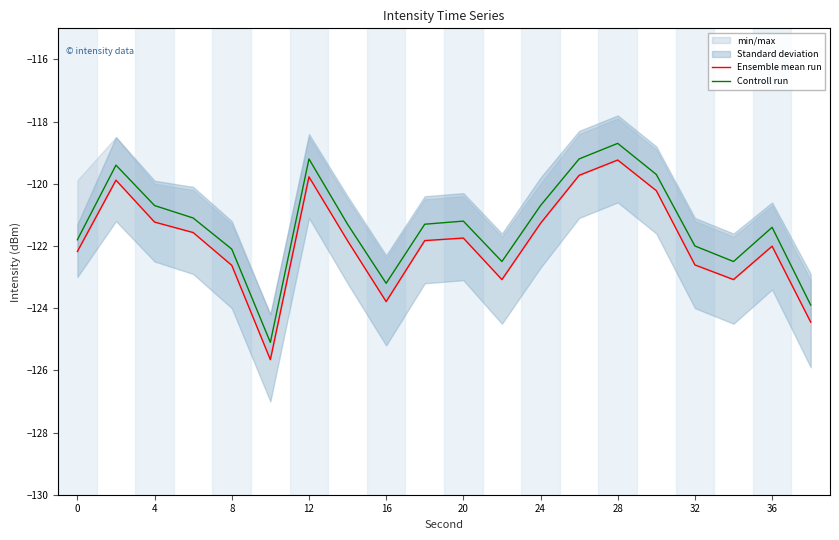

Is it true that Controll run equals -121.2 at 20?

True